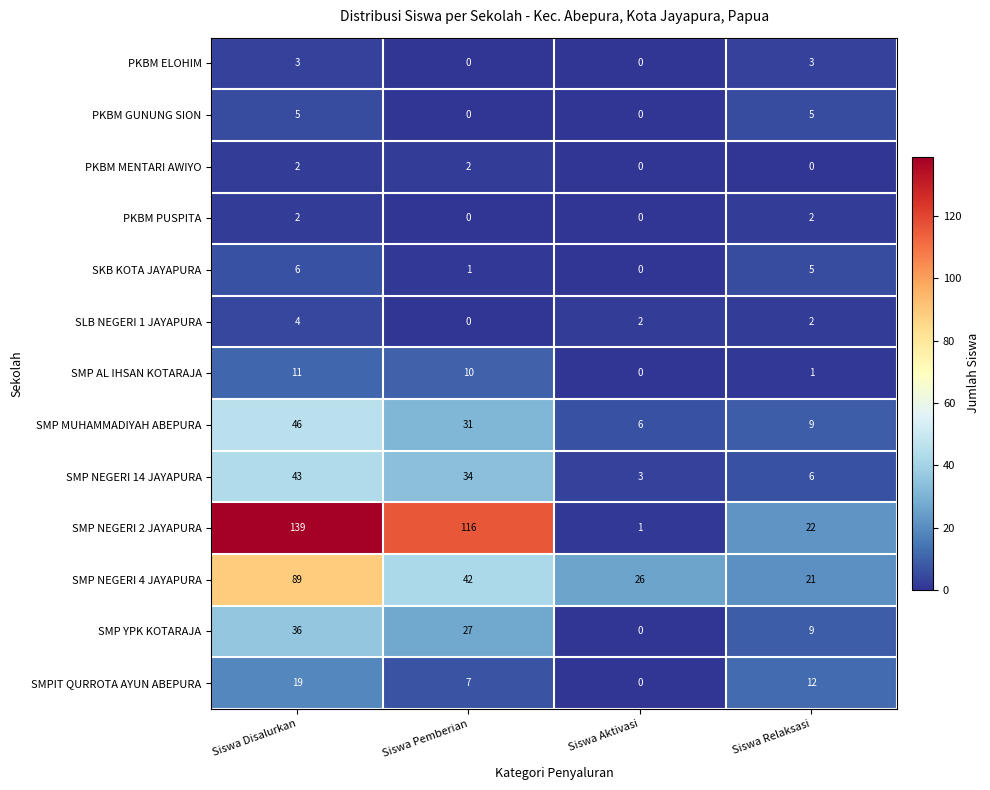

List the labels in order of SMP NEGERI 2 JAYAPURA value, smallest first.

Siswa Aktivasi, Siswa Relaksasi, Siswa Pemberian, Siswa Disalurkan